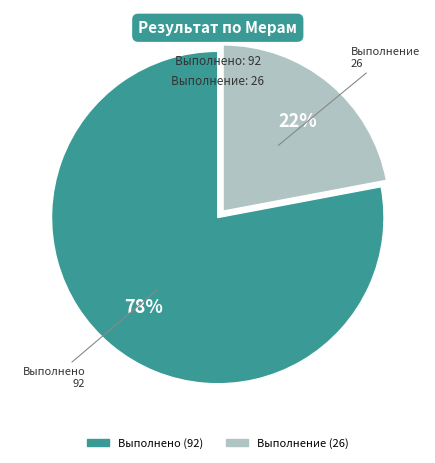

To the nearest percent, what portion does Выполнение represent?

22%